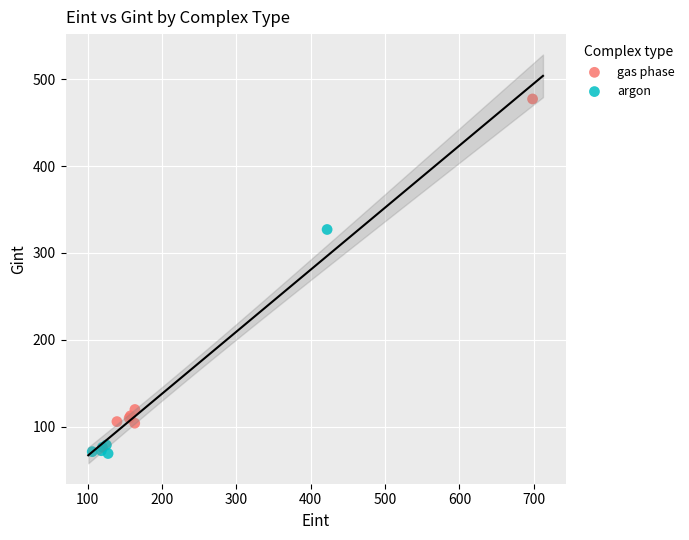

What are all the series names shown in the legend?

gas phase, argon